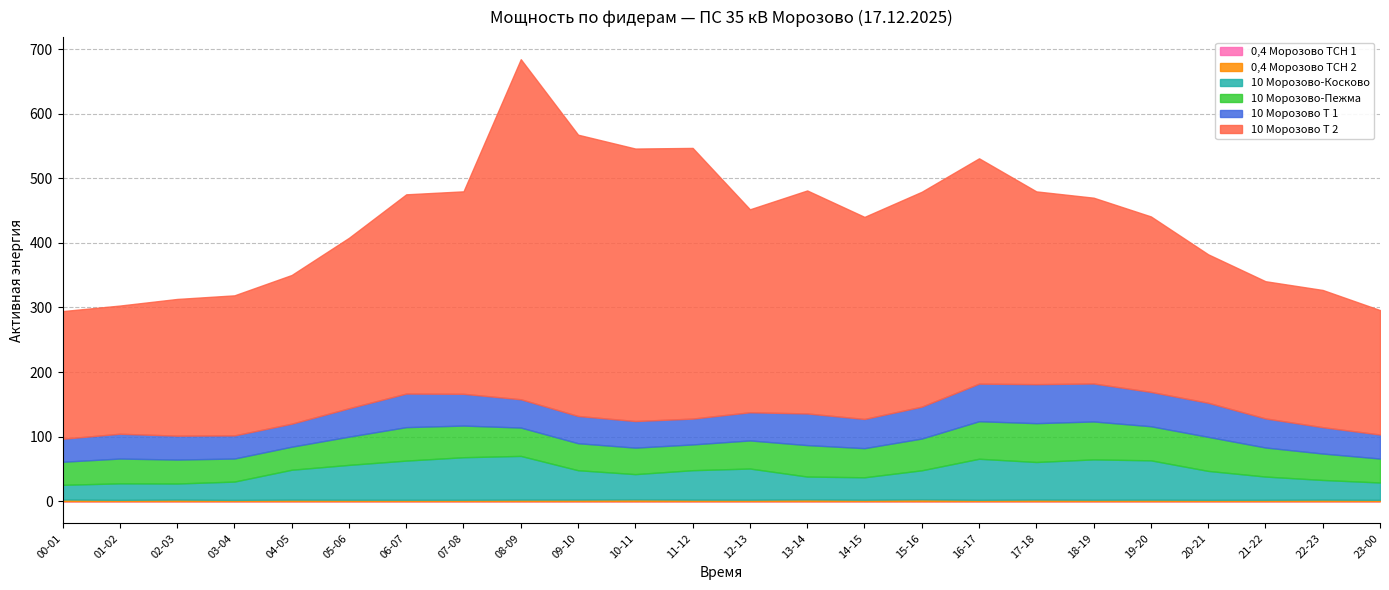

What is the sum of the 10 Морозово Т 2 values at 22-23 and 17-18?

510.8